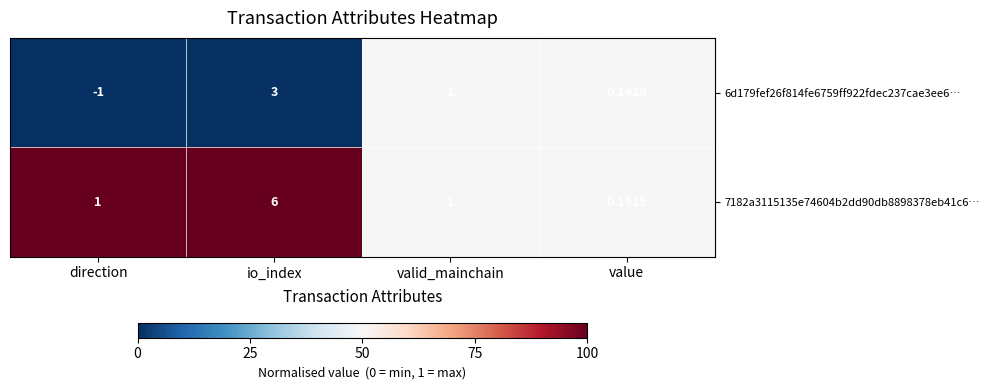

Is the value of 7182a3115135e74604b2dd90db8898378eb41c6… at valid_mainchain greater than the value of 6d179fef26f814fe6759ff922fdec237cae3ee6… at value?

Yes